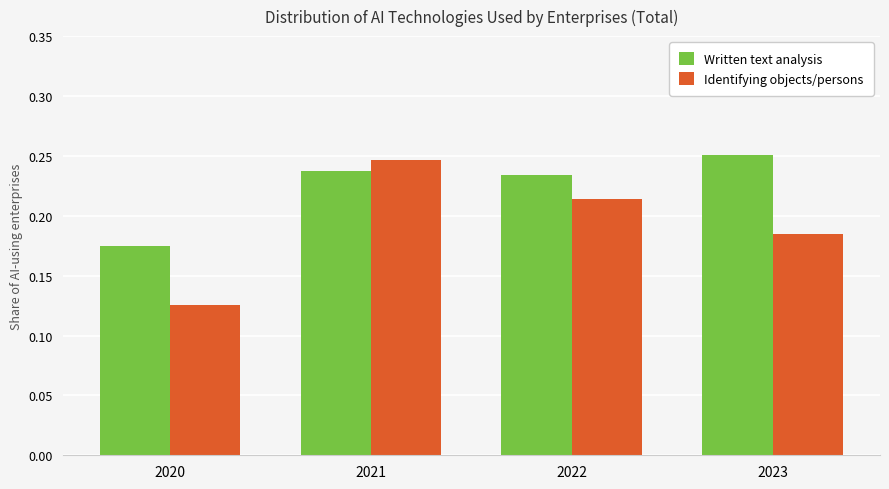

At how many categories does at least one series exceed 0?

4